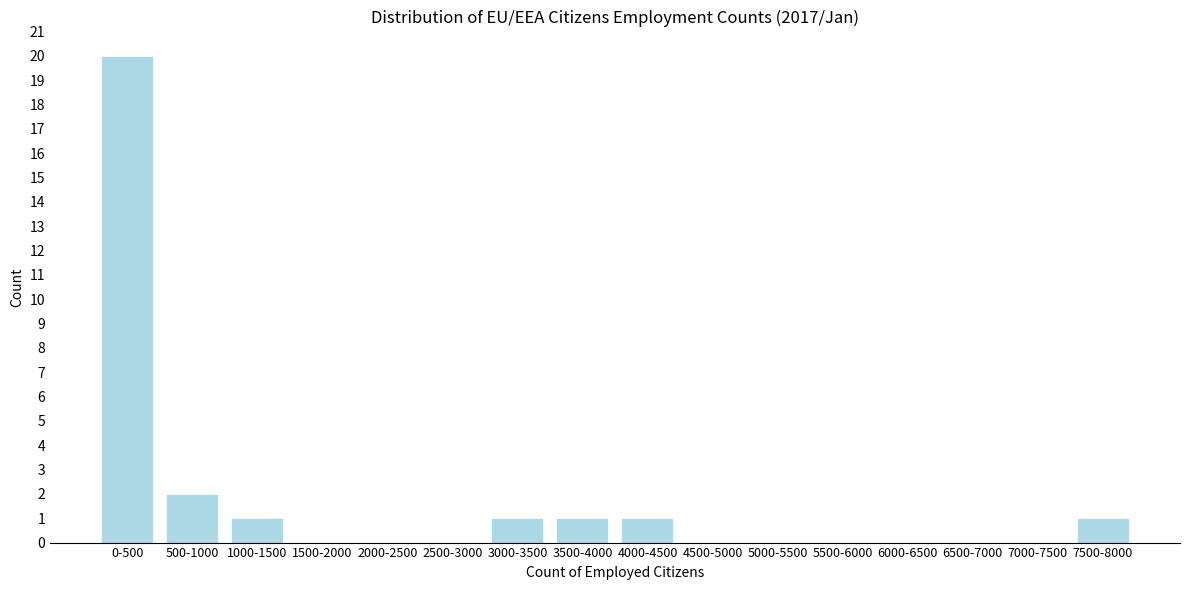

Reading left to right, extract all data points from this chart.

0-500=20	500-1000=2	1000-1500=1	1500-2000=0	2000-2500=0	2500-3000=0	3000-3500=1	3500-4000=1	4000-4500=1	4500-5000=0	5000-5500=0	5500-6000=0	6000-6500=0	6500-7000=0	7000-7500=0	7500-8000=1